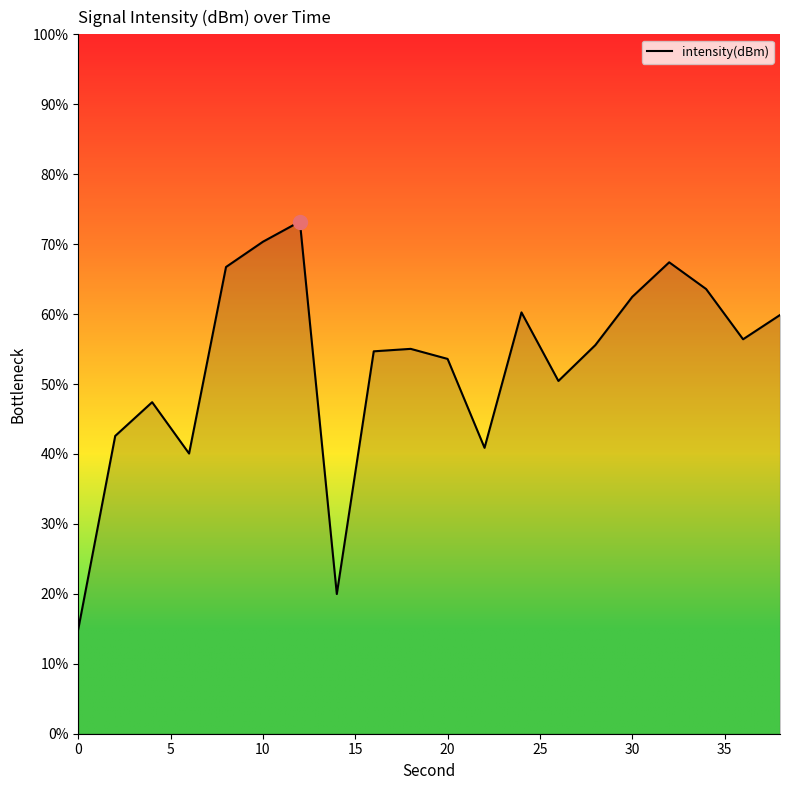

How many categories are shown in the chart?

20